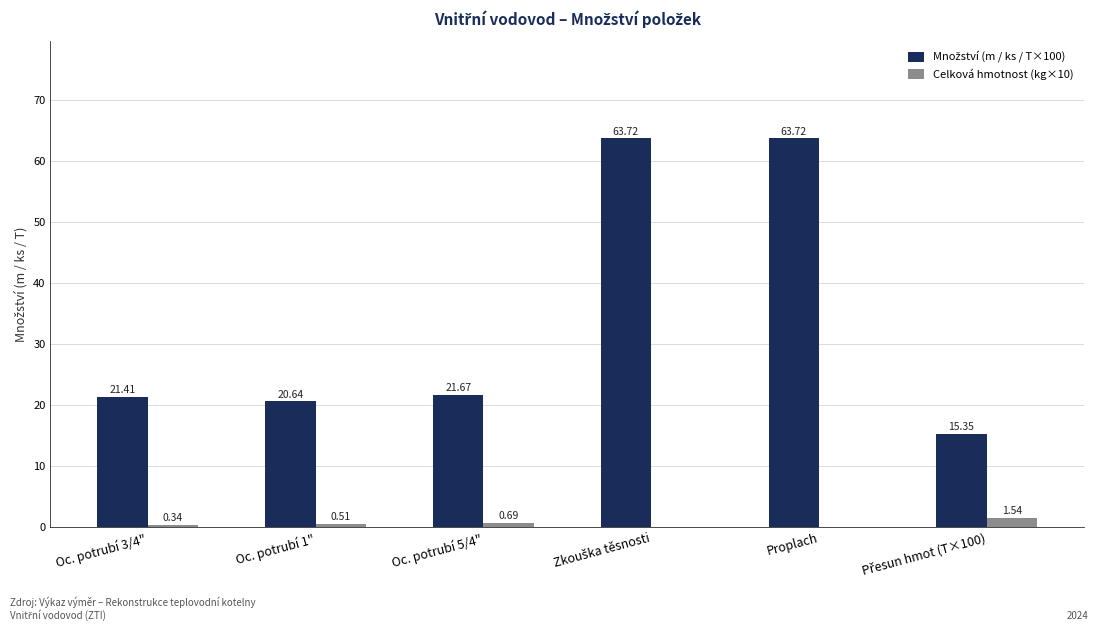

What is the total value across all series at Proplach?

63.7